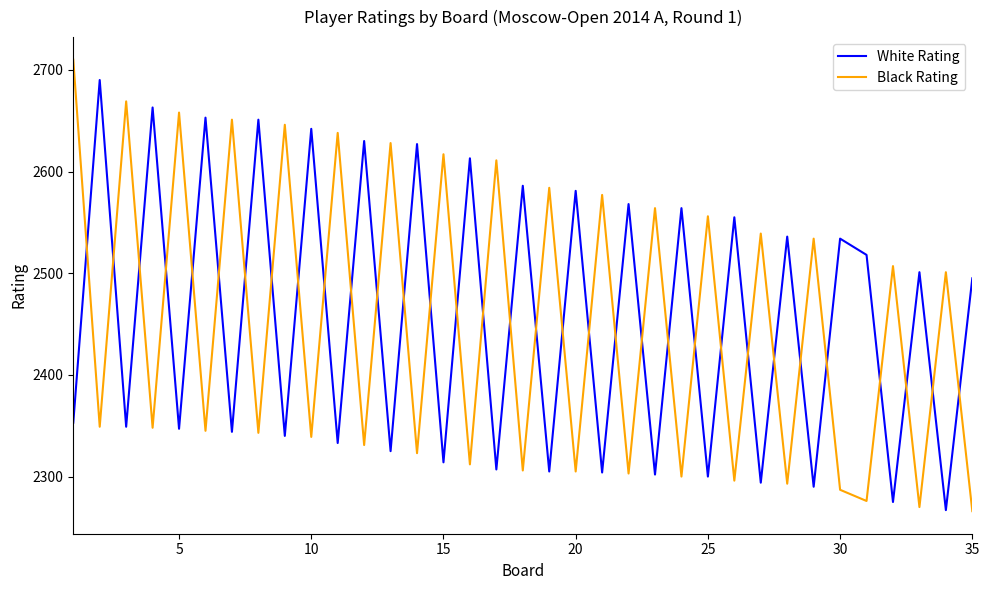

What is the maximum value shown in the chart?

2710